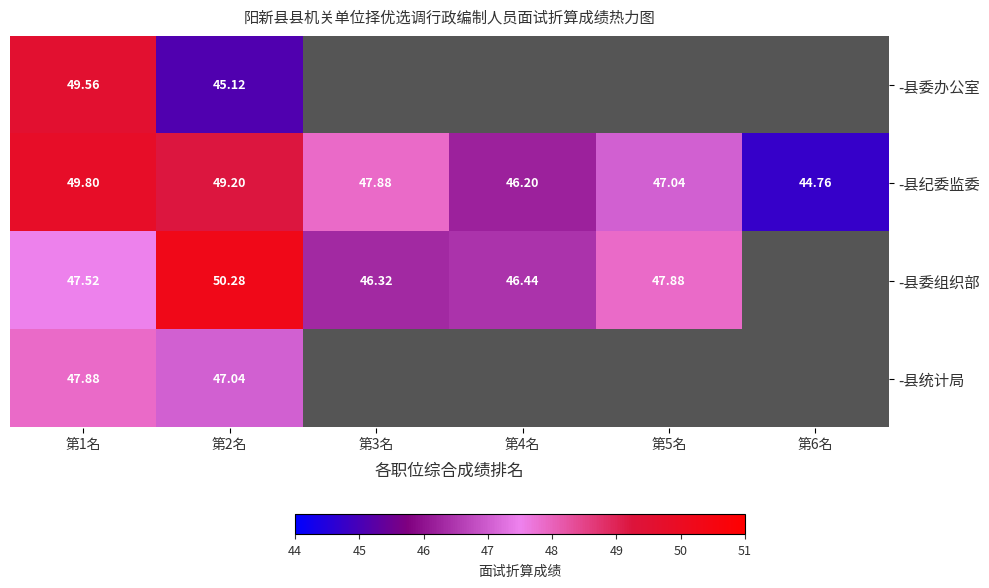

Is it true that -县委组织部 equals 50.3 at 第2名?

True